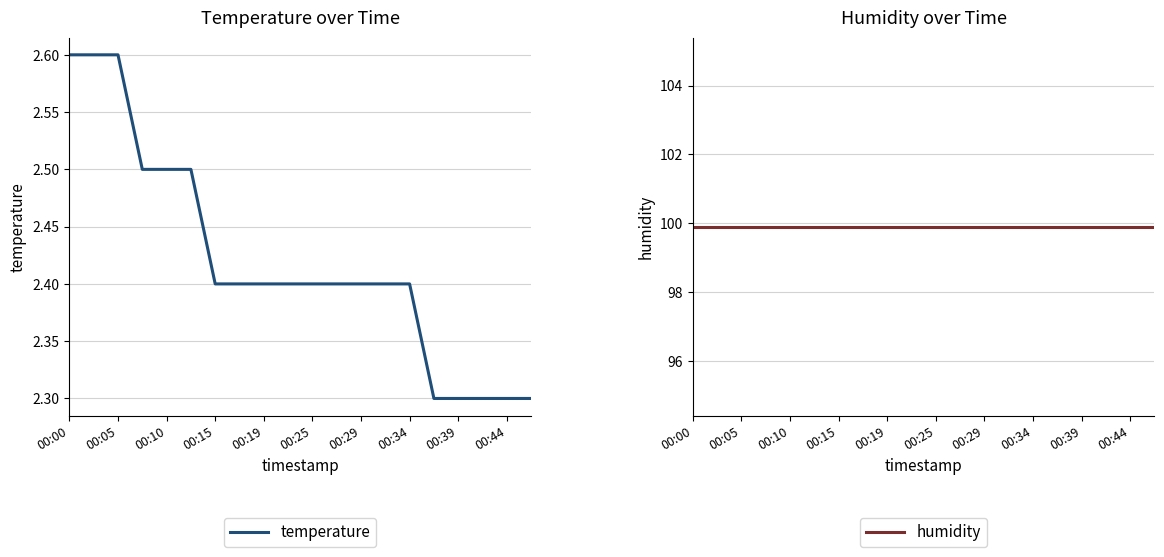

Count the temperature values in the range 2 to 3.

20